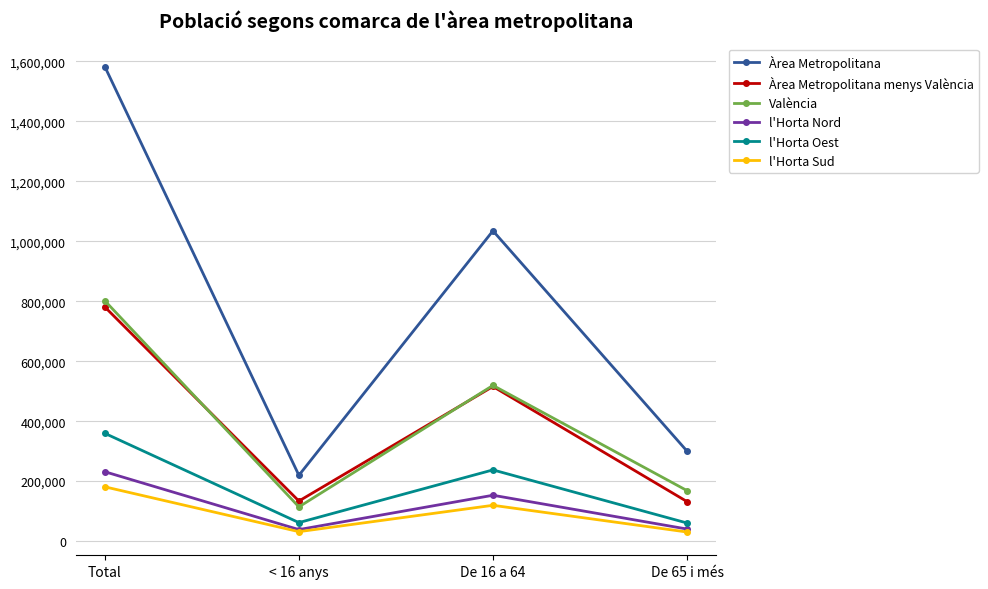

True or false: l'Horta Nord has a value of 231276 at Total.

True